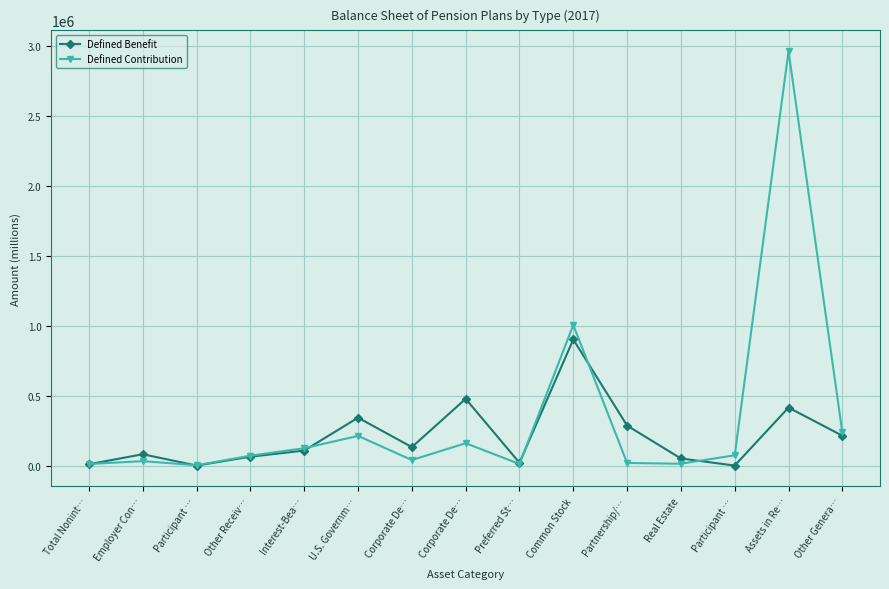

Rank the series by their average value, from highest to lowest.

Defined Contribution, Defined Benefit